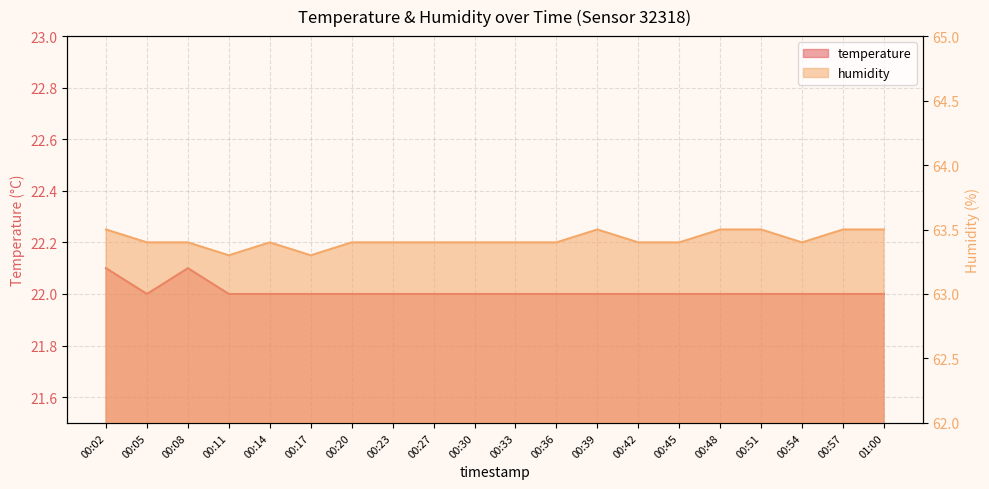

The temperature series shows 22.0 at 00:45. True or false?

True